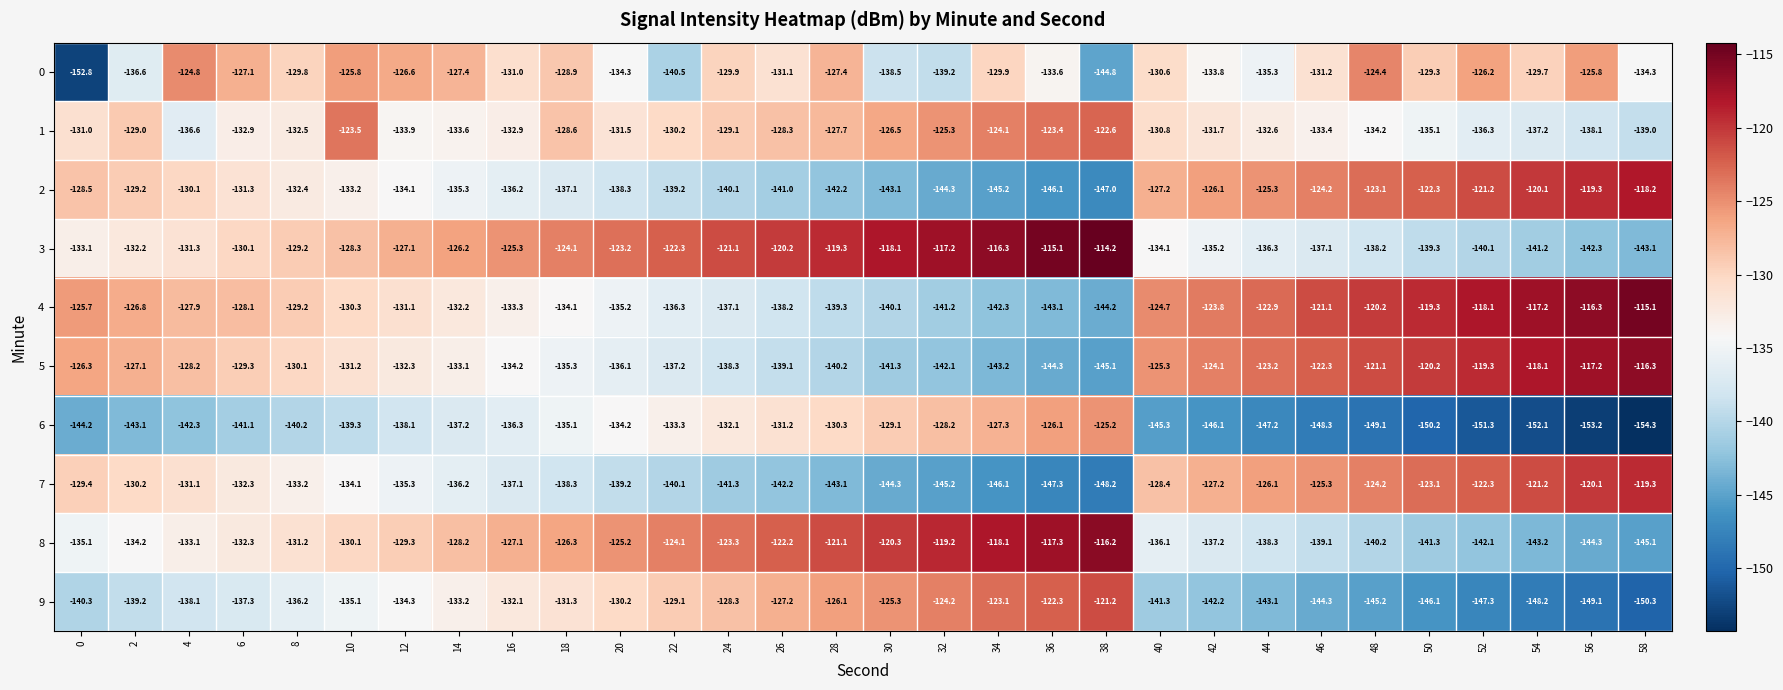

At how many categories does at least one series exceed -136?

30